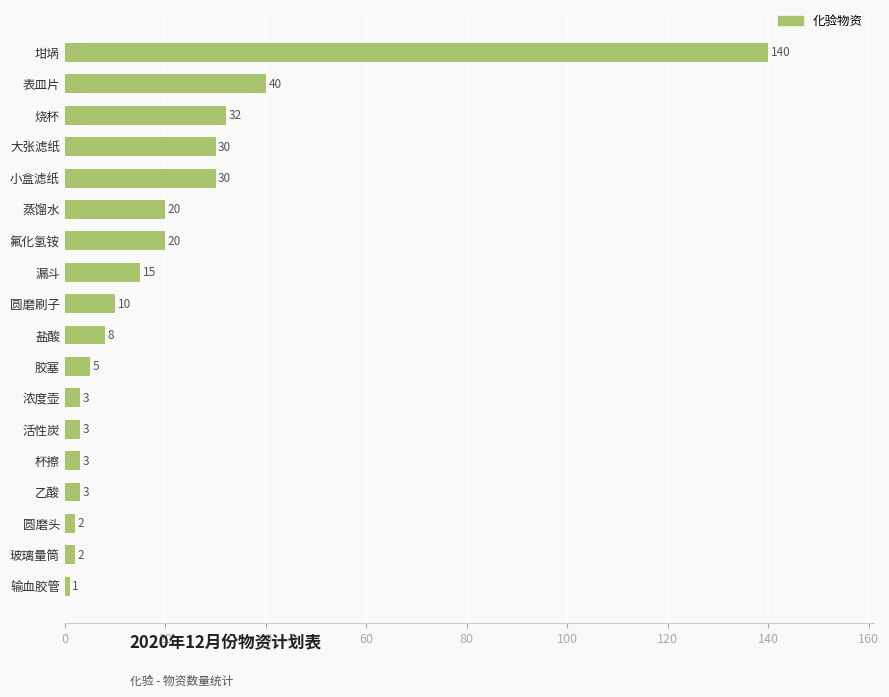

What is the change in value from 圆磨刷子 to 烧杯?

+22